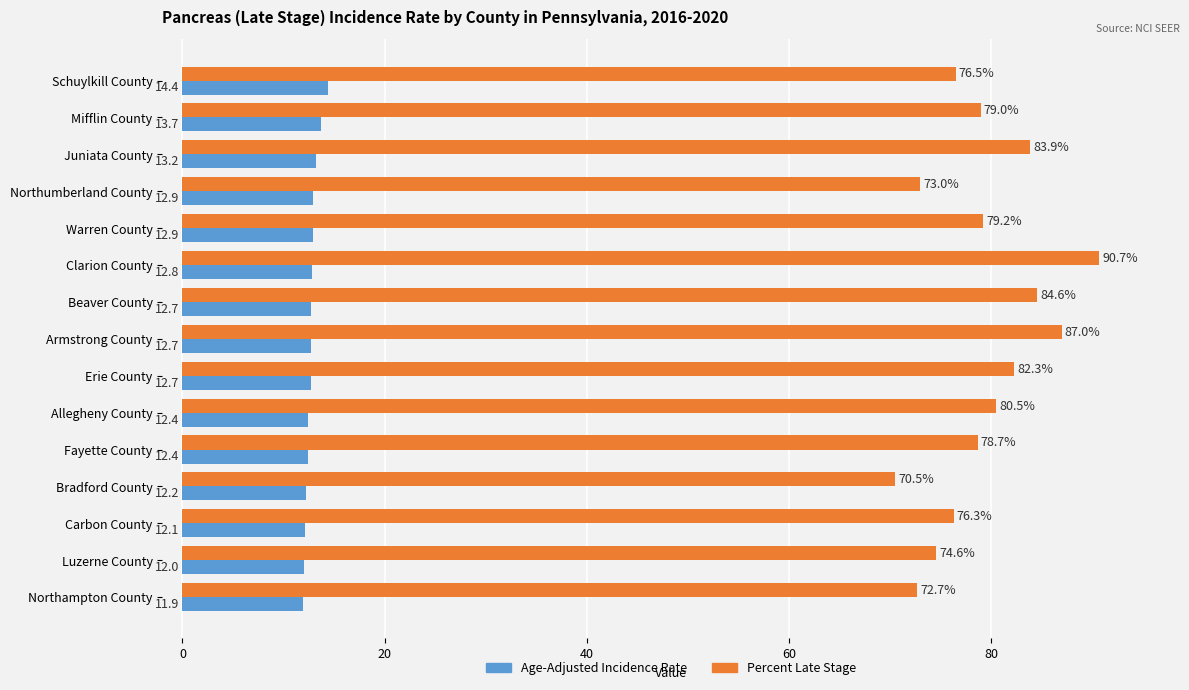

At how many categories does at least one series exceed 71?

14